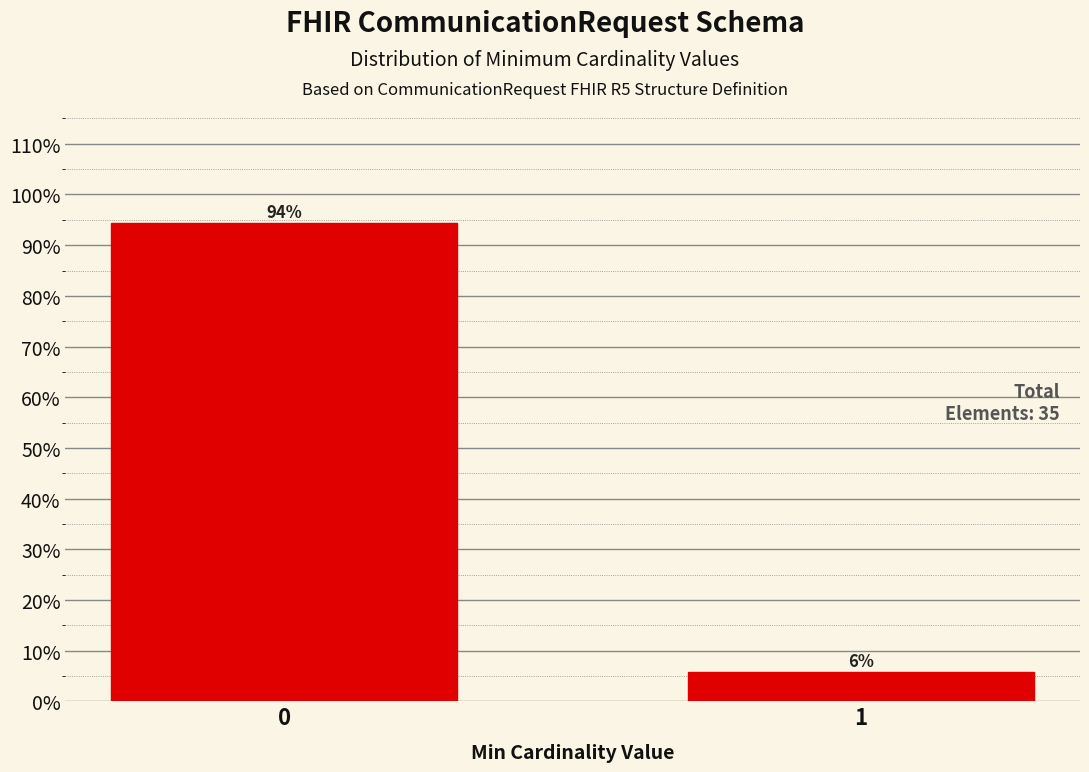

Rank the categories by value from highest to lowest.

0, 1